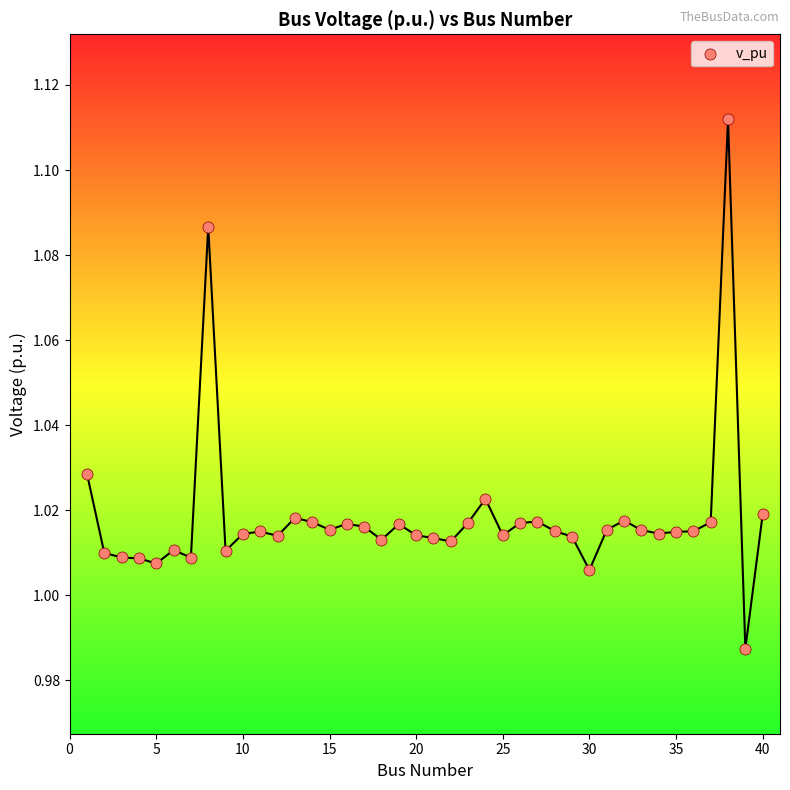

What is the range of X values (max minus min)?

39.0